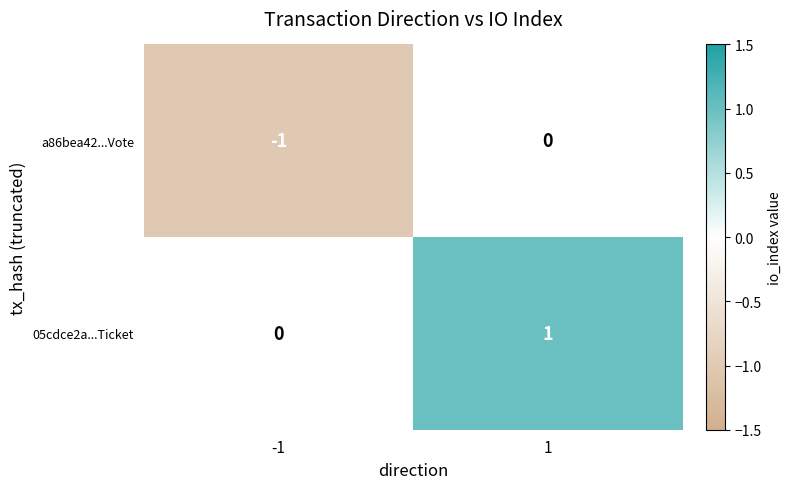

The 05cdce2a...Ticket series shows 1 at 1. True or false?

True